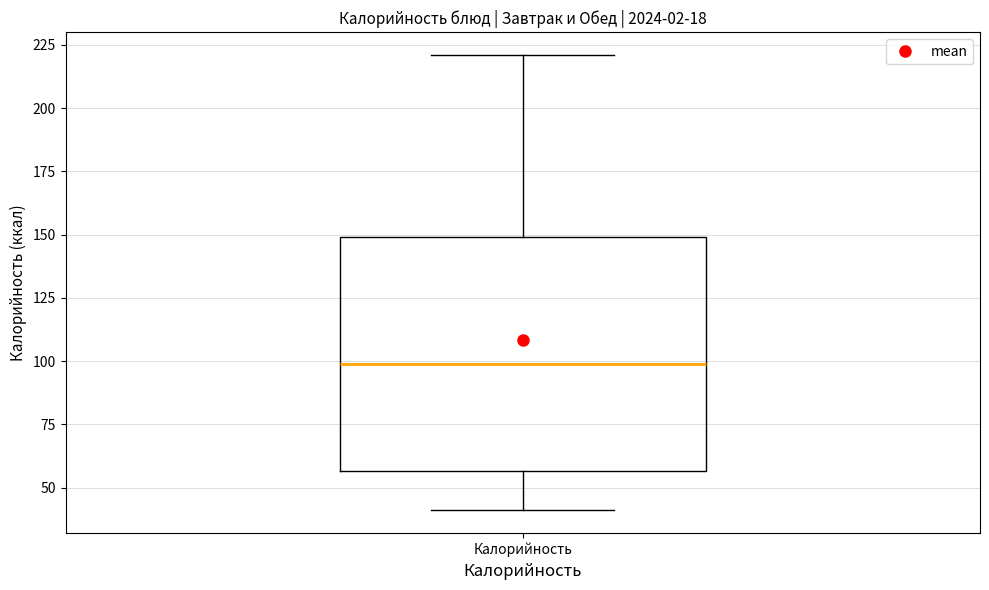

Transcribe this box plot: give where the median line is, the range the box spans, and where the two whiskers end, as read against the y-axis. The values are not printed on the chart, so give them approximately, as read against the axis.

median 100, box 55 to 150, whiskers 40 to 220